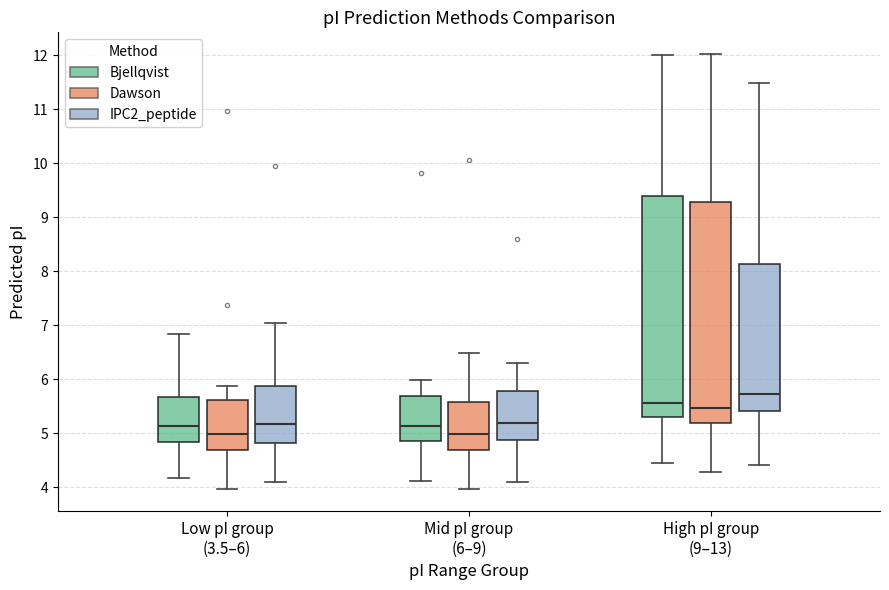

Reading left to right, read every box against the y-axis: the position of its median line, the range the box covers, and the ends of its whiskers. The values are not printed on the chart, so give them approximately, as read against the axis.

Low pI group (3.5–6) (Bjellqvist): median 5.1, box 4.8 to 5.7, whiskers 4.2 to 6.8
Low pI group (3.5–6) (Dawson): median 5.0, box 4.7 to 5.6, whiskers 4.0 to 5.9
Low pI group (3.5–6) (IPC2_peptide): median 5.2, box 4.8 to 5.9, whiskers 4.1 to 7.0
Mid pI group (6–9) (Bjellqvist): median 5.1, box 4.9 to 5.7, whiskers 4.1 to 6.0
Mid pI group (6–9) (Dawson): median 5.0, box 4.7 to 5.6, whiskers 4.0 to 6.5
Mid pI group (6–9) (IPC2_peptide): median 5.2, box 4.9 to 5.8, whiskers 4.1 to 6.3
High pI group (9–13) (Bjellqvist): median 5.6, box 5.3 to 9.4, whiskers 4.4 to 12.0
High pI group (9–13) (Dawson): median 5.5, box 5.2 to 9.3, whiskers 4.3 to 12.0
High pI group (9–13) (IPC2_peptide): median 5.7, box 5.4 to 8.1, whiskers 4.4 to 11.5